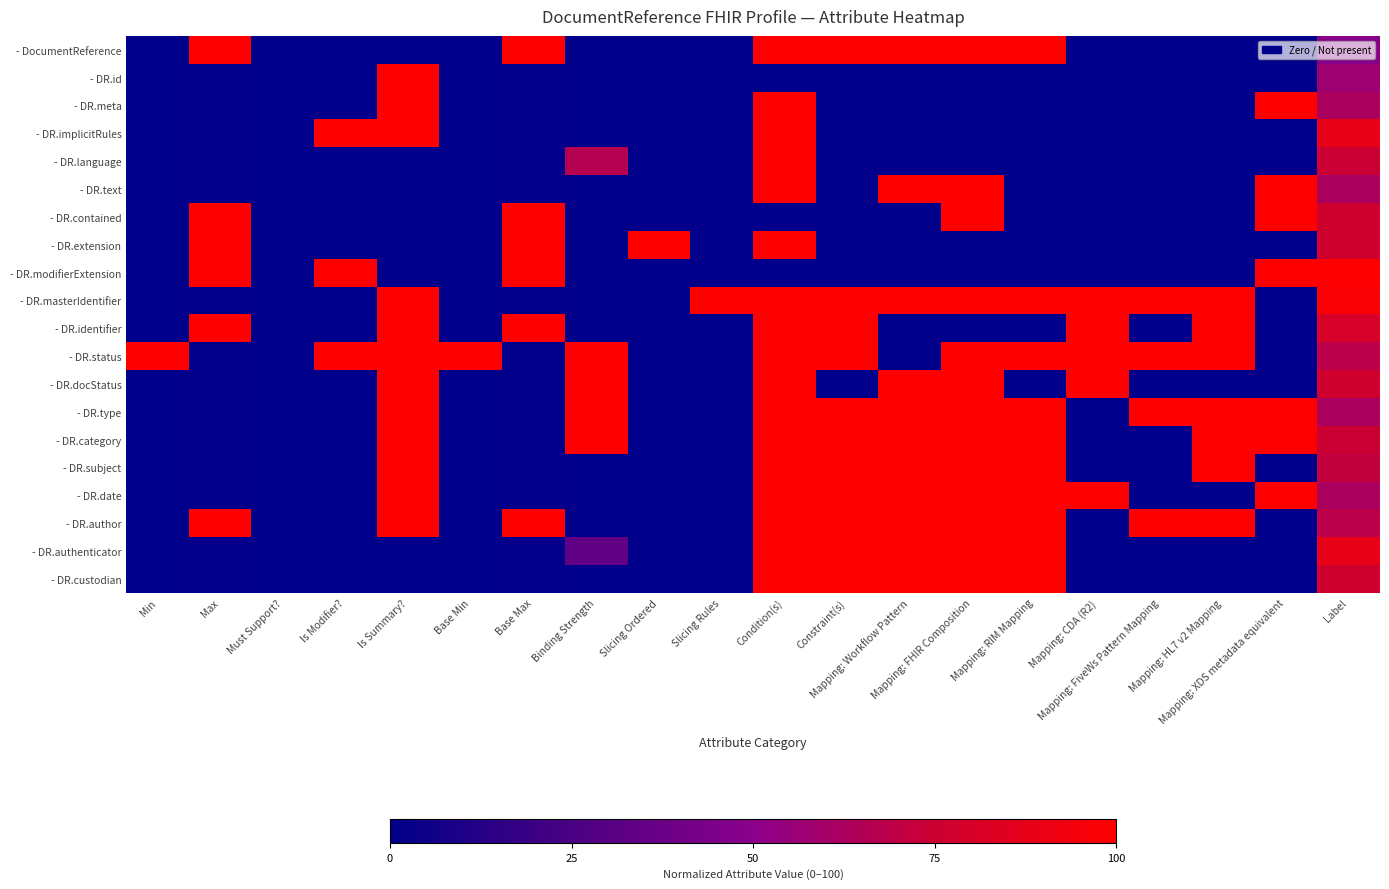

Reading left to right, transcribe all the data shown in this chart.

- DocumentReference: Min=0.0	Max=100.0	Must Support?=0.0	Is Modifier?=0.0	Is Summary?=0.0	Base Min=0.0	Base Max=100.0	Binding Strength=0.0	Slicing Ordered=0.0	Slicing Rules=0.0	Condition(s)=100.0	Constraint(s)=100.0	Mapping: Workflow Pattern=100.0	Mapping: FHIR Composition=100.0	Mapping: RIM Mapping=100.0	Mapping: CDA (R2)=0.0	Mapping: FiveWs Pattern Mapping=0.0	Mapping: HL7 v2 Mapping=0.0	Mapping: XDS metadata equivalent=0.0	Label=48.6
- DR.id: Min=0.0	Max=1.0	Must Support?=0.0	Is Modifier?=0.0	Is Summary?=100.0	Base Min=0.0	Base Max=1.0	Binding Strength=0.0	Slicing Ordered=0.0	Slicing Rules=0.0	Condition(s)=0.0	Constraint(s)=0.0	Mapping: Workflow Pattern=0.0	Mapping: FHIR Composition=0.0	Mapping: RIM Mapping=0.0	Mapping: CDA (R2)=0.0	Mapping: FiveWs Pattern Mapping=0.0	Mapping: HL7 v2 Mapping=0.0	Mapping: XDS metadata equivalent=0.0	Label=57.1
- DR.meta: Min=0.0	Max=1.0	Must Support?=0.0	Is Modifier?=0.0	Is Summary?=100.0	Base Min=0.0	Base Max=1.0	Binding Strength=0.0	Slicing Ordered=0.0	Slicing Rules=0.0	Condition(s)=100.0	Constraint(s)=0.0	Mapping: Workflow Pattern=0.0	Mapping: FHIR Composition=0.0	Mapping: RIM Mapping=0.0	Mapping: CDA (R2)=0.0	Mapping: FiveWs Pattern Mapping=0.0	Mapping: HL7 v2 Mapping=0.0	Mapping: XDS metadata equivalent=100.0	Label=62.9
- DR.implicitRules: Min=0.0	Max=1.0	Must Support?=0.0	Is Modifier?=100.0	Is Summary?=100.0	Base Min=0.0	Base Max=1.0	Binding Strength=0.0	Slicing Ordered=0.0	Slicing Rules=0.0	Condition(s)=100.0	Constraint(s)=0.0	Mapping: Workflow Pattern=0.0	Mapping: FHIR Composition=0.0	Mapping: RIM Mapping=0.0	Mapping: CDA (R2)=0.0	Mapping: FiveWs Pattern Mapping=0.0	Mapping: HL7 v2 Mapping=0.0	Mapping: XDS metadata equivalent=0.0	Label=88.6
- DR.language: Min=0.0	Max=1.0	Must Support?=0.0	Is Modifier?=0.0	Is Summary?=0.0	Base Min=0.0	Base Max=1.0	Binding Strength=66.7	Slicing Ordered=0.0	Slicing Rules=0.0	Condition(s)=100.0	Constraint(s)=0.0	Mapping: Workflow Pattern=0.0	Mapping: FHIR Composition=0.0	Mapping: RIM Mapping=0.0	Mapping: CDA (R2)=0.0	Mapping: FiveWs Pattern Mapping=0.0	Mapping: HL7 v2 Mapping=0.0	Mapping: XDS metadata equivalent=0.0	Label=74.3
- DR.text: Min=0.0	Max=1.0	Must Support?=0.0	Is Modifier?=0.0	Is Summary?=0.0	Base Min=0.0	Base Max=1.0	Binding Strength=0.0	Slicing Ordered=0.0	Slicing Rules=0.0	Condition(s)=100.0	Constraint(s)=0.0	Mapping: Workflow Pattern=100.0	Mapping: FHIR Composition=100.0	Mapping: RIM Mapping=0.0	Mapping: CDA (R2)=0.0	Mapping: FiveWs Pattern Mapping=0.0	Mapping: HL7 v2 Mapping=0.0	Mapping: XDS metadata equivalent=100.0	Label=62.9
- DR.contained: Min=0.0	Max=100.0	Must Support?=0.0	Is Modifier?=0.0	Is Summary?=0.0	Base Min=0.0	Base Max=100.0	Binding Strength=0.0	Slicing Ordered=0.0	Slicing Rules=0.0	Condition(s)=0.0	Constraint(s)=0.0	Mapping: Workflow Pattern=0.0	Mapping: FHIR Composition=100.0	Mapping: RIM Mapping=0.0	Mapping: CDA (R2)=0.0	Mapping: FiveWs Pattern Mapping=0.0	Mapping: HL7 v2 Mapping=0.0	Mapping: XDS metadata equivalent=100.0	Label=77.1
- DR.extension: Min=0.0	Max=100.0	Must Support?=0.0	Is Modifier?=0.0	Is Summary?=0.0	Base Min=0.0	Base Max=100.0	Binding Strength=0.0	Slicing Ordered=100.0	Slicing Rules=0.0	Condition(s)=100.0	Constraint(s)=0.0	Mapping: Workflow Pattern=0.0	Mapping: FHIR Composition=0.0	Mapping: RIM Mapping=0.0	Mapping: CDA (R2)=0.0	Mapping: FiveWs Pattern Mapping=0.0	Mapping: HL7 v2 Mapping=0.0	Mapping: XDS metadata equivalent=0.0	Label=77.1
- DR.modifierExtension: Min=0.0	Max=100.0	Must Support?=0.0	Is Modifier?=100.0	Is Summary?=0.0	Base Min=0.0	Base Max=100.0	Binding Strength=0.0	Slicing Ordered=0.0	Slicing Rules=0.0	Condition(s)=0.0	Constraint(s)=0.0	Mapping: Workflow Pattern=0.0	Mapping: FHIR Composition=0.0	Mapping: RIM Mapping=0.0	Mapping: CDA (R2)=0.0	Mapping: FiveWs Pattern Mapping=0.0	Mapping: HL7 v2 Mapping=0.0	Mapping: XDS metadata equivalent=100.0	Label=100.0
- DR.masterIdentifier: Min=0.0	Max=1.0	Must Support?=0.0	Is Modifier?=0.0	Is Summary?=100.0	Base Min=0.0	Base Max=1.0	Binding Strength=0.0	Slicing Ordered=0.0	Slicing Rules=100.0	Condition(s)=100.0	Constraint(s)=100.0	Mapping: Workflow Pattern=100.0	Mapping: FHIR Composition=100.0	Mapping: RIM Mapping=100.0	Mapping: CDA (R2)=100.0	Mapping: FiveWs Pattern Mapping=100.0	Mapping: HL7 v2 Mapping=100.0	Mapping: XDS metadata equivalent=0.0	Label=97.1
- DR.identifier: Min=0.0	Max=100.0	Must Support?=0.0	Is Modifier?=0.0	Is Summary?=100.0	Base Min=0.0	Base Max=100.0	Binding Strength=0.0	Slicing Ordered=0.0	Slicing Rules=0.0	Condition(s)=100.0	Constraint(s)=100.0	Mapping: Workflow Pattern=0.0	Mapping: FHIR Composition=0.0	Mapping: RIM Mapping=0.0	Mapping: CDA (R2)=100.0	Mapping: FiveWs Pattern Mapping=0.0	Mapping: HL7 v2 Mapping=100.0	Mapping: XDS metadata equivalent=0.0	Label=80.0
- DR.status: Min=100.0	Max=1.0	Must Support?=0.0	Is Modifier?=100.0	Is Summary?=100.0	Base Min=100.0	Base Max=1.0	Binding Strength=100.0	Slicing Ordered=0.0	Slicing Rules=0.0	Condition(s)=100.0	Constraint(s)=100.0	Mapping: Workflow Pattern=0.0	Mapping: FHIR Composition=100.0	Mapping: RIM Mapping=100.0	Mapping: CDA (R2)=100.0	Mapping: FiveWs Pattern Mapping=100.0	Mapping: HL7 v2 Mapping=100.0	Mapping: XDS metadata equivalent=0.0	Label=68.6
- DR.docStatus: Min=0.0	Max=1.0	Must Support?=0.0	Is Modifier?=0.0	Is Summary?=100.0	Base Min=0.0	Base Max=1.0	Binding Strength=100.0	Slicing Ordered=0.0	Slicing Rules=0.0	Condition(s)=100.0	Constraint(s)=0.0	Mapping: Workflow Pattern=100.0	Mapping: FHIR Composition=100.0	Mapping: RIM Mapping=0.0	Mapping: CDA (R2)=100.0	Mapping: FiveWs Pattern Mapping=0.0	Mapping: HL7 v2 Mapping=0.0	Mapping: XDS metadata equivalent=0.0	Label=77.1
- DR.type: Min=0.0	Max=1.0	Must Support?=0.0	Is Modifier?=0.0	Is Summary?=100.0	Base Min=0.0	Base Max=1.0	Binding Strength=100.0	Slicing Ordered=0.0	Slicing Rules=0.0	Condition(s)=100.0	Constraint(s)=100.0	Mapping: Workflow Pattern=100.0	Mapping: FHIR Composition=100.0	Mapping: RIM Mapping=100.0	Mapping: CDA (R2)=0.0	Mapping: FiveWs Pattern Mapping=100.0	Mapping: HL7 v2 Mapping=100.0	Mapping: XDS metadata equivalent=100.0	Label=62.9
- DR.category: Min=0.0	Max=1.0	Must Support?=0.0	Is Modifier?=0.0	Is Summary?=100.0	Base Min=0.0	Base Max=1.0	Binding Strength=100.0	Slicing Ordered=0.0	Slicing Rules=0.0	Condition(s)=100.0	Constraint(s)=100.0	Mapping: Workflow Pattern=100.0	Mapping: FHIR Composition=100.0	Mapping: RIM Mapping=100.0	Mapping: CDA (R2)=0.0	Mapping: FiveWs Pattern Mapping=0.0	Mapping: HL7 v2 Mapping=100.0	Mapping: XDS metadata equivalent=100.0	Label=74.3
- DR.subject: Min=0.0	Max=1.0	Must Support?=0.0	Is Modifier?=0.0	Is Summary?=100.0	Base Min=0.0	Base Max=1.0	Binding Strength=0.0	Slicing Ordered=0.0	Slicing Rules=0.0	Condition(s)=100.0	Constraint(s)=100.0	Mapping: Workflow Pattern=100.0	Mapping: FHIR Composition=100.0	Mapping: RIM Mapping=100.0	Mapping: CDA (R2)=0.0	Mapping: FiveWs Pattern Mapping=0.0	Mapping: HL7 v2 Mapping=100.0	Mapping: XDS metadata equivalent=0.0	Label=71.4
- DR.date: Min=0.0	Max=1.0	Must Support?=0.0	Is Modifier?=0.0	Is Summary?=100.0	Base Min=0.0	Base Max=1.0	Binding Strength=0.0	Slicing Ordered=0.0	Slicing Rules=0.0	Condition(s)=100.0	Constraint(s)=100.0	Mapping: Workflow Pattern=100.0	Mapping: FHIR Composition=100.0	Mapping: RIM Mapping=100.0	Mapping: CDA (R2)=100.0	Mapping: FiveWs Pattern Mapping=0.0	Mapping: HL7 v2 Mapping=0.0	Mapping: XDS metadata equivalent=100.0	Label=62.9
- DR.author: Min=0.0	Max=100.0	Must Support?=0.0	Is Modifier?=0.0	Is Summary?=100.0	Base Min=0.0	Base Max=100.0	Binding Strength=0.0	Slicing Ordered=0.0	Slicing Rules=0.0	Condition(s)=100.0	Constraint(s)=100.0	Mapping: Workflow Pattern=100.0	Mapping: FHIR Composition=100.0	Mapping: RIM Mapping=100.0	Mapping: CDA (R2)=0.0	Mapping: FiveWs Pattern Mapping=100.0	Mapping: HL7 v2 Mapping=100.0	Mapping: XDS metadata equivalent=0.0	Label=68.6
- DR.authenticator: Min=0.0	Max=1.0	Must Support?=0.0	Is Modifier?=0.0	Is Summary?=0.0	Base Min=0.0	Base Max=1.0	Binding Strength=33.3	Slicing Ordered=0.0	Slicing Rules=0.0	Condition(s)=100.0	Constraint(s)=100.0	Mapping: Workflow Pattern=100.0	Mapping: FHIR Composition=100.0	Mapping: RIM Mapping=100.0	Mapping: CDA (R2)=0.0	Mapping: FiveWs Pattern Mapping=0.0	Mapping: HL7 v2 Mapping=0.0	Mapping: XDS metadata equivalent=0.0	Label=88.6
- DR.custodian: Min=0.0	Max=1.0	Must Support?=0.0	Is Modifier?=0.0	Is Summary?=0.0	Base Min=0.0	Base Max=1.0	Binding Strength=0.0	Slicing Ordered=0.0	Slicing Rules=0.0	Condition(s)=100.0	Constraint(s)=100.0	Mapping: Workflow Pattern=100.0	Mapping: FHIR Composition=100.0	Mapping: RIM Mapping=100.0	Mapping: CDA (R2)=0.0	Mapping: FiveWs Pattern Mapping=0.0	Mapping: HL7 v2 Mapping=0.0	Mapping: XDS metadata equivalent=0.0	Label=77.1